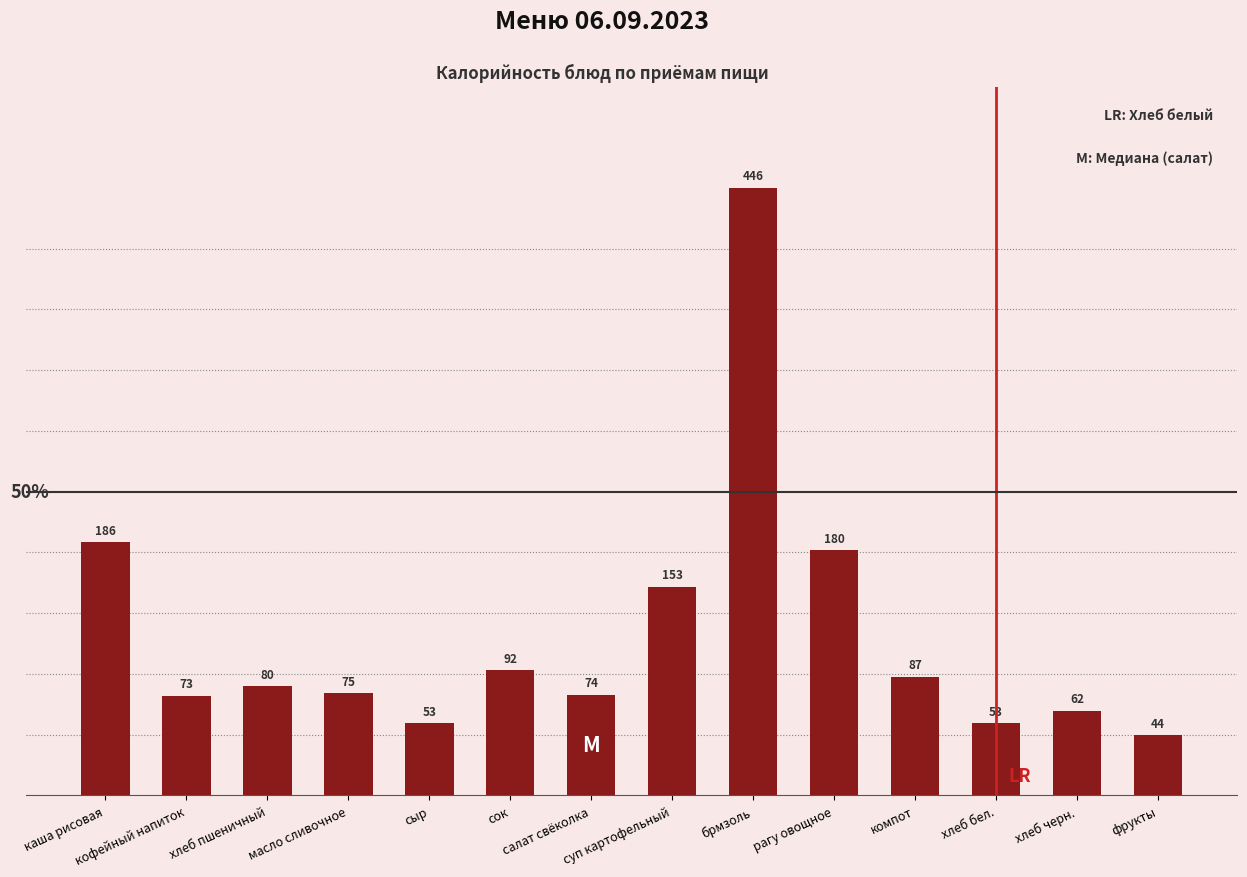

At which label is the value closest to 245?

каша рисовая